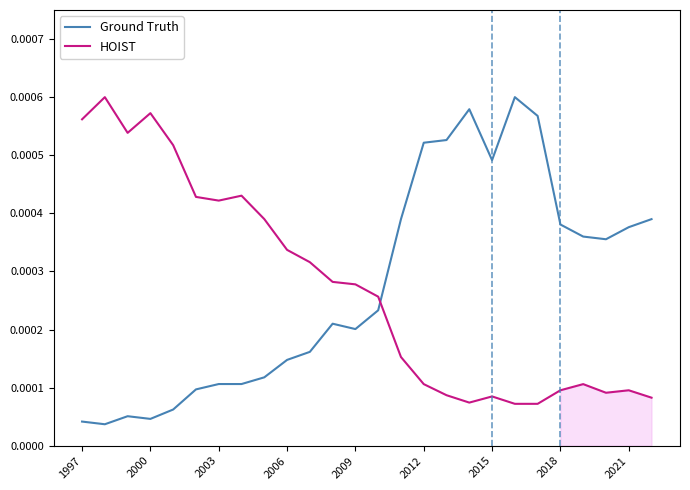

How many intersections are there between Ground Truth and HOIST?

1